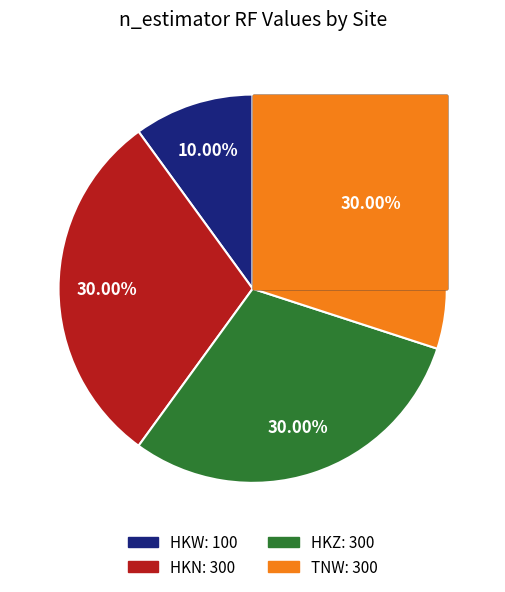

What is the smallest slice in the pie chart?

HKW